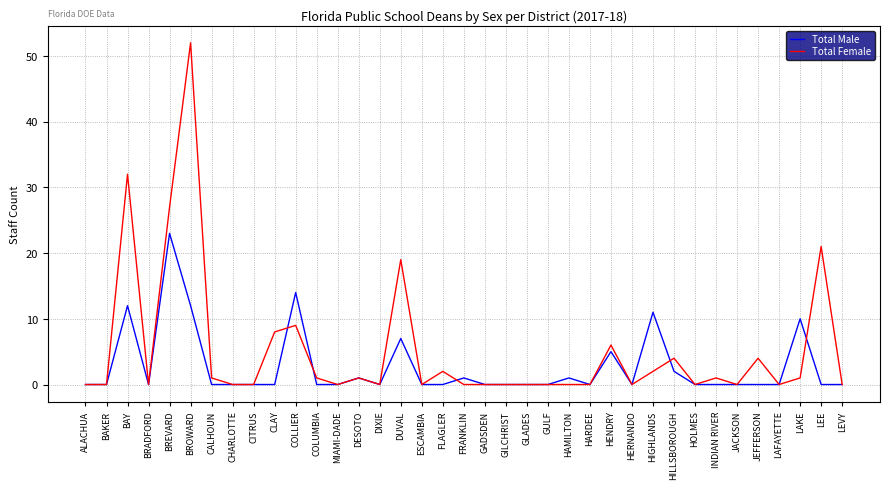

Reading left to right, what are all the values shown in this chart?

Total Male: 0	0	12	0	23	12	0	0	0	0	14	0	0	1	0	7	0	0	1	0	0	0	0	1	0	5	0	11	2	0	0	0	0	0	10	0	0
Total Female: 0	0	32	0	27	52	1	0	0	8	9	1	0	1	0	19	0	2	0	0	0	0	0	0	0	6	0	2	4	0	1	0	4	0	1	21	0